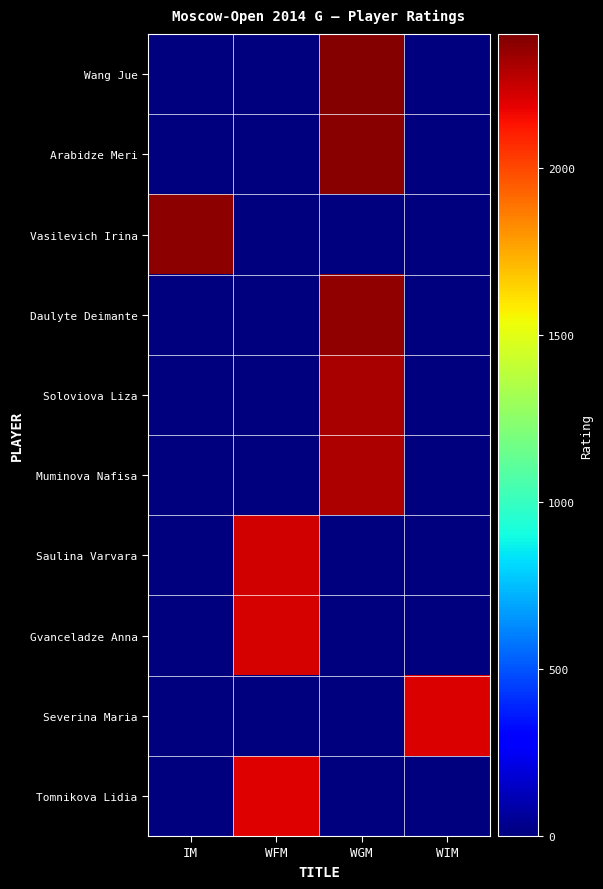

At which category is the sum across all series the highest?

WGM